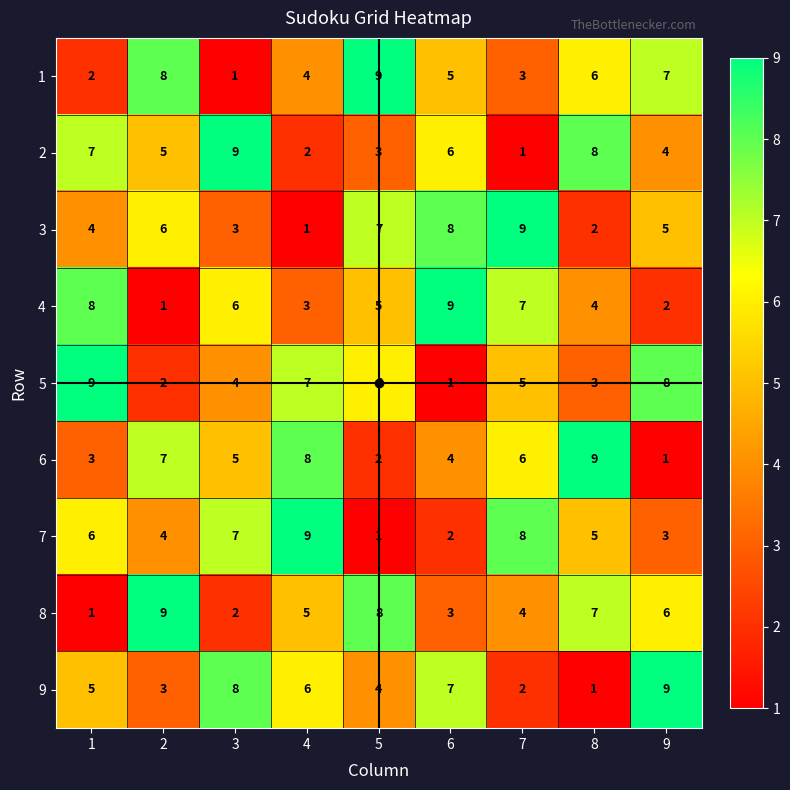

Is it true that 1 equals 6 at 8?

True